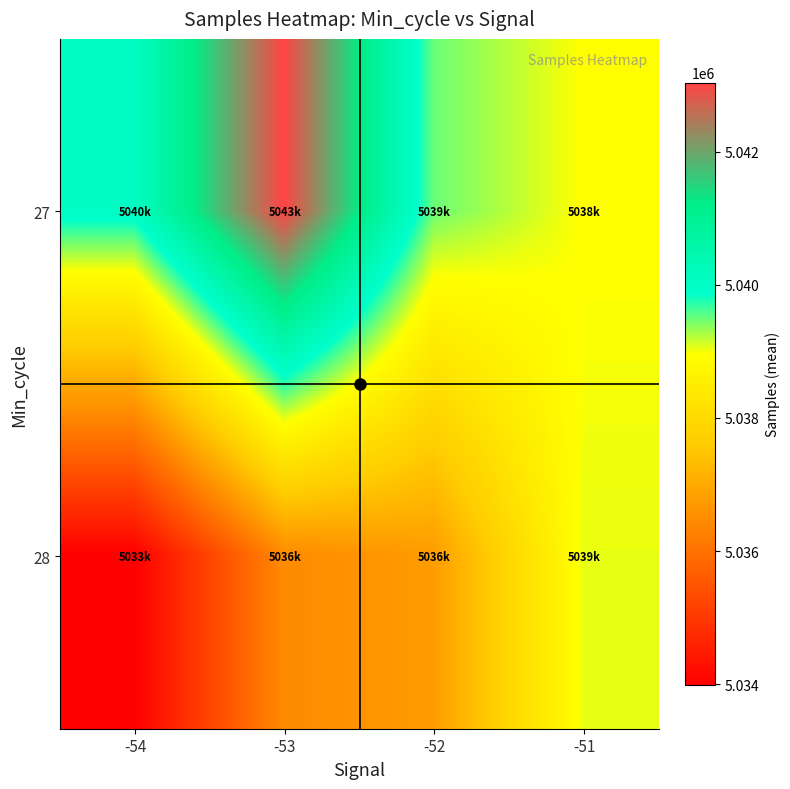

Rank the series at -53 from highest to lowest value.

27, 28